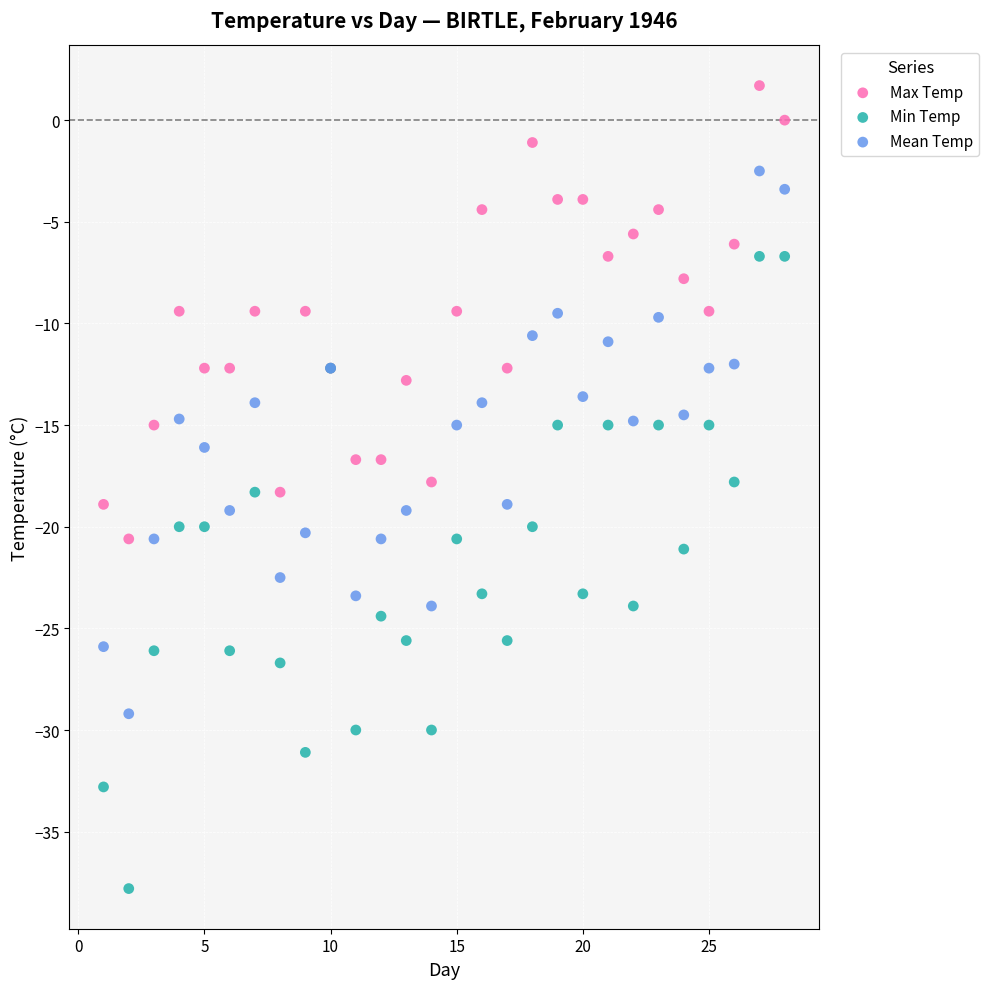

Which series has the widest spread of Y values?

Min Temp